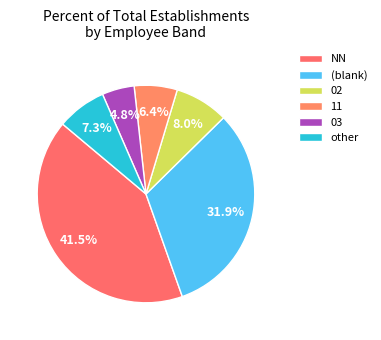

Combined, what portion of the pie is 02 and NN?

49.5%